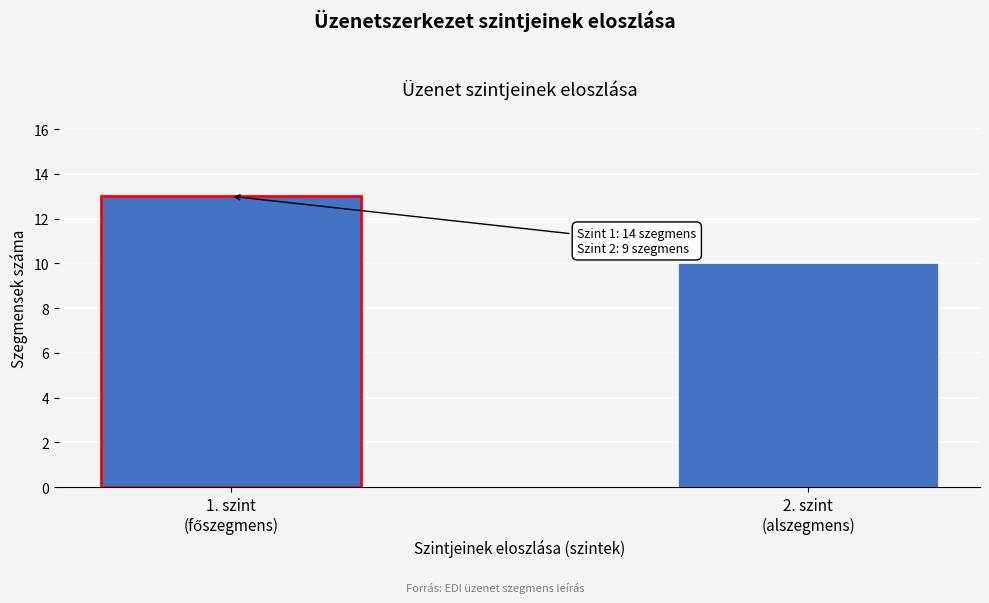

Reading right to left, extract all data points from this chart.

10	13